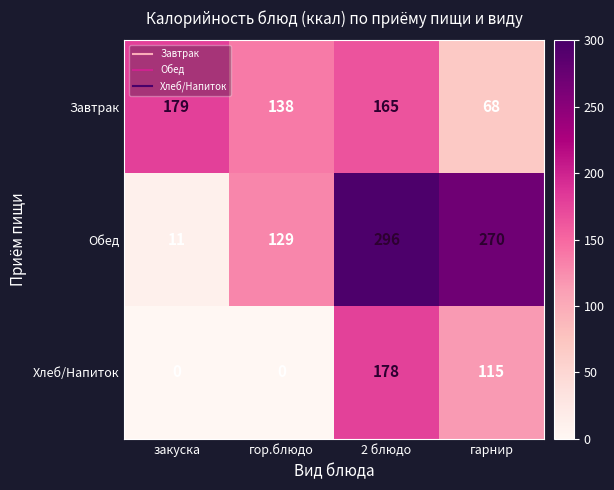

The value of Завтрак at гарнир is 68. True or false?

True